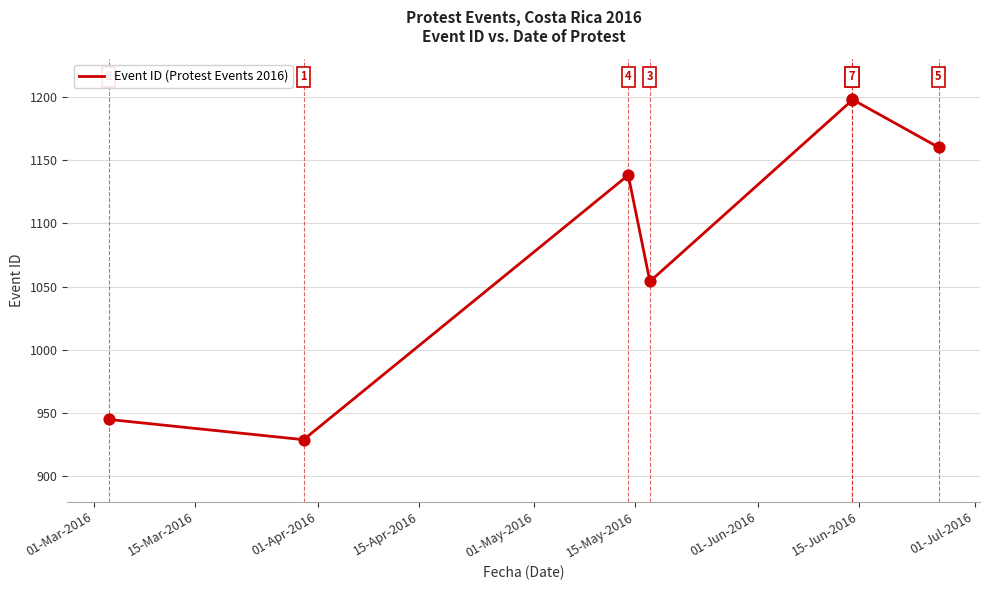

What is the change in value from 01-Mar-2016 to 15-Apr-2016?

+109